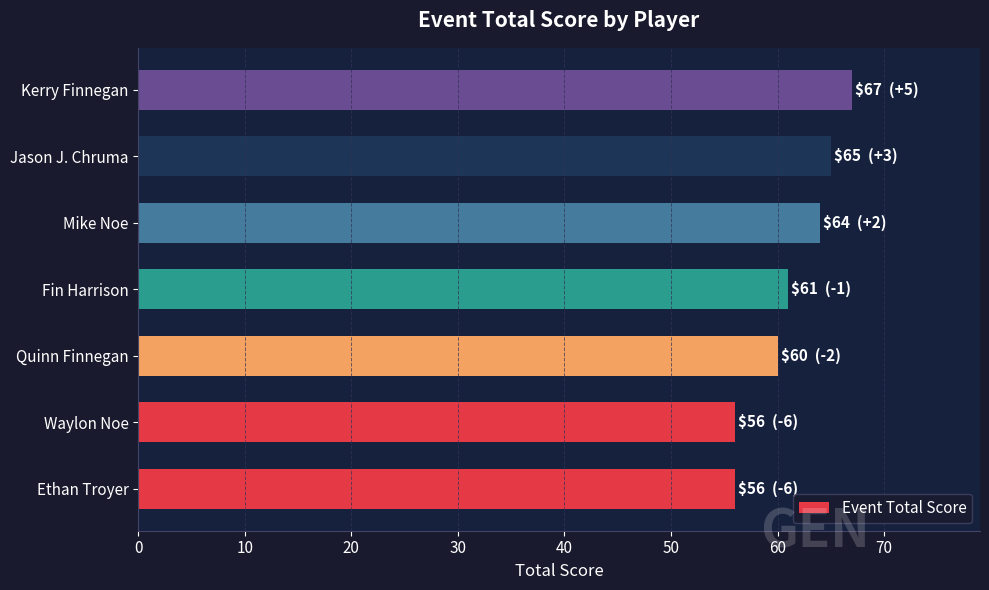

True or false: the data shows 56 at Waylon Noe.

True